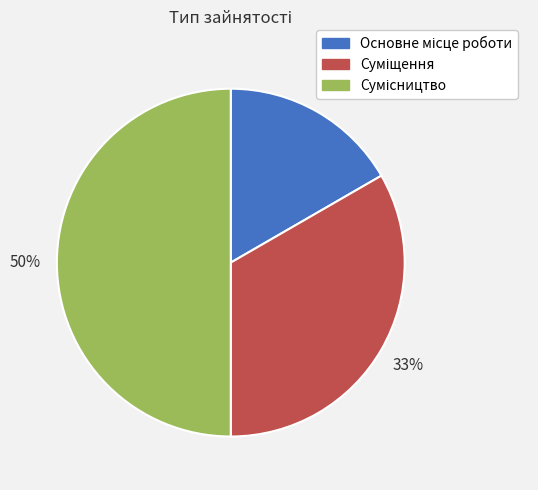

To the nearest percent, what is the average slice percentage?

33%